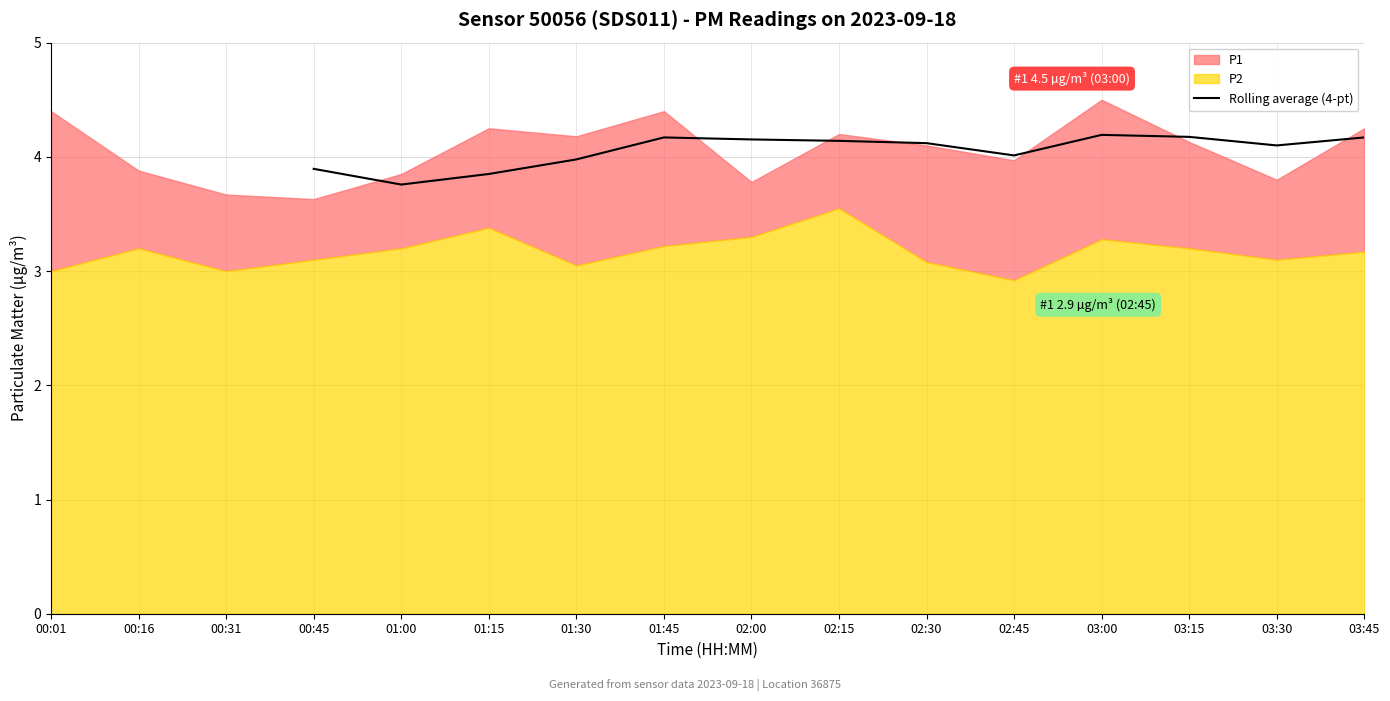

What is the highest value of the Rolling average (4-pt) series?

4.2